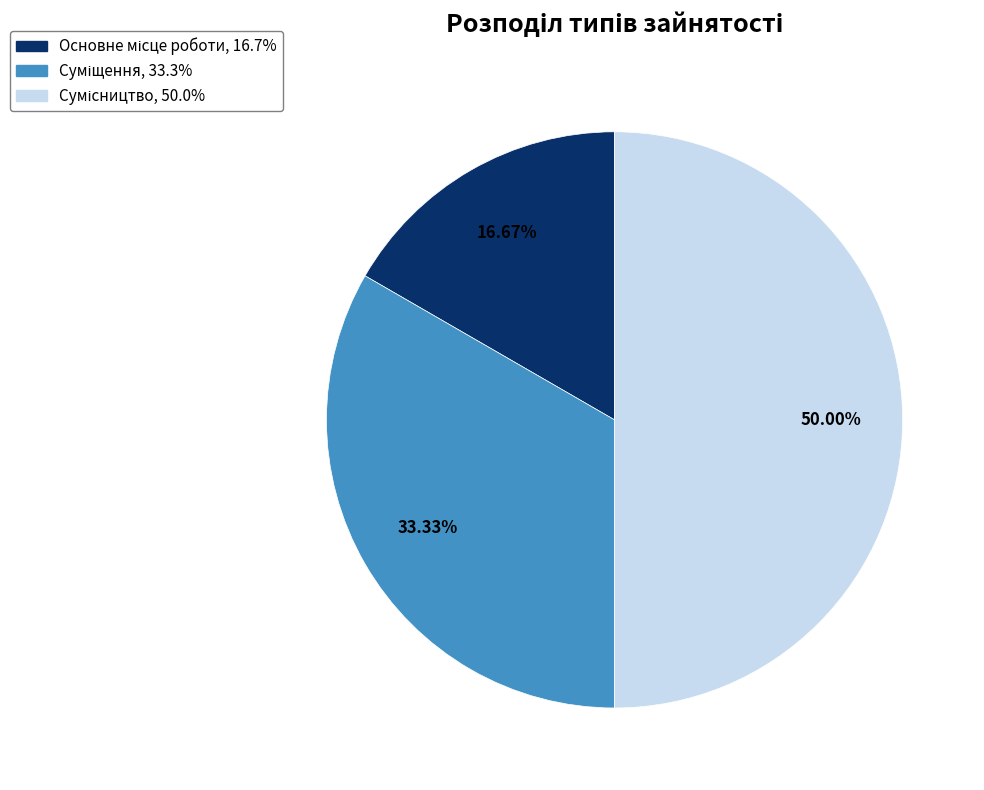

What is the smallest slice in the pie chart?

Основне місце роботи